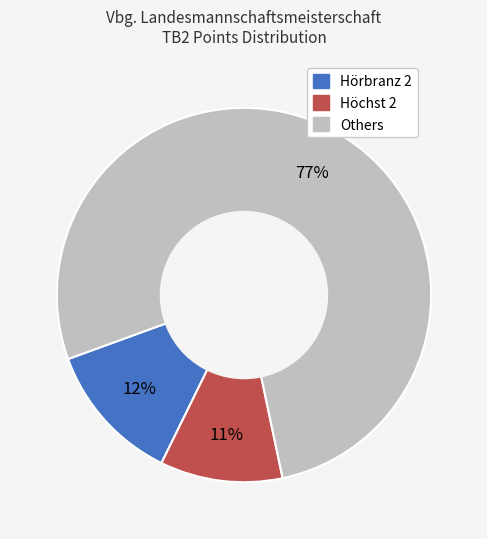

Does any single category account for the majority?

Yes